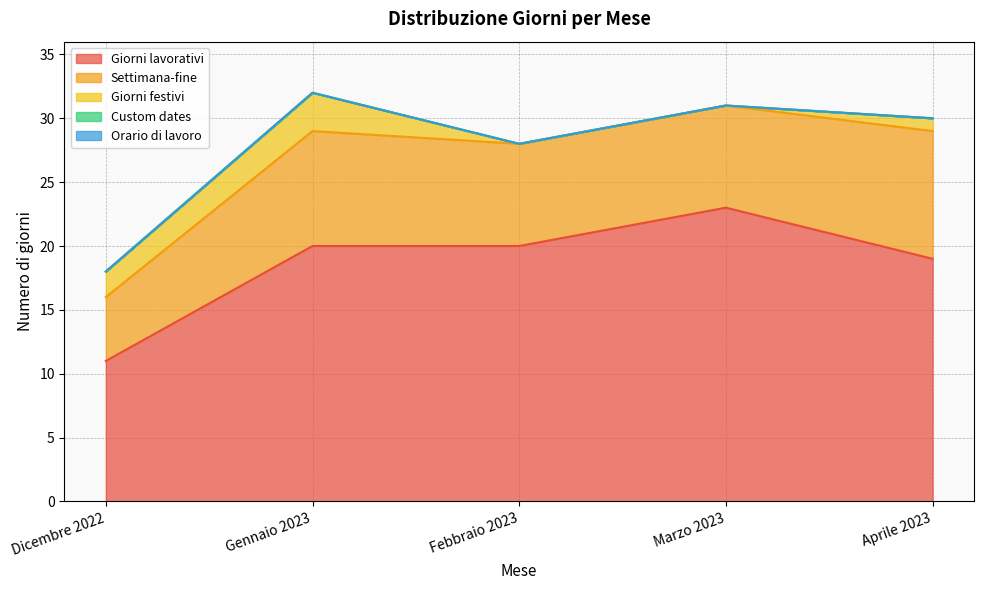

What are all the series names shown in the legend?

Giorni lavorativi, Settimana-fine, Giorni festivi, Custom dates, Orario di lavoro